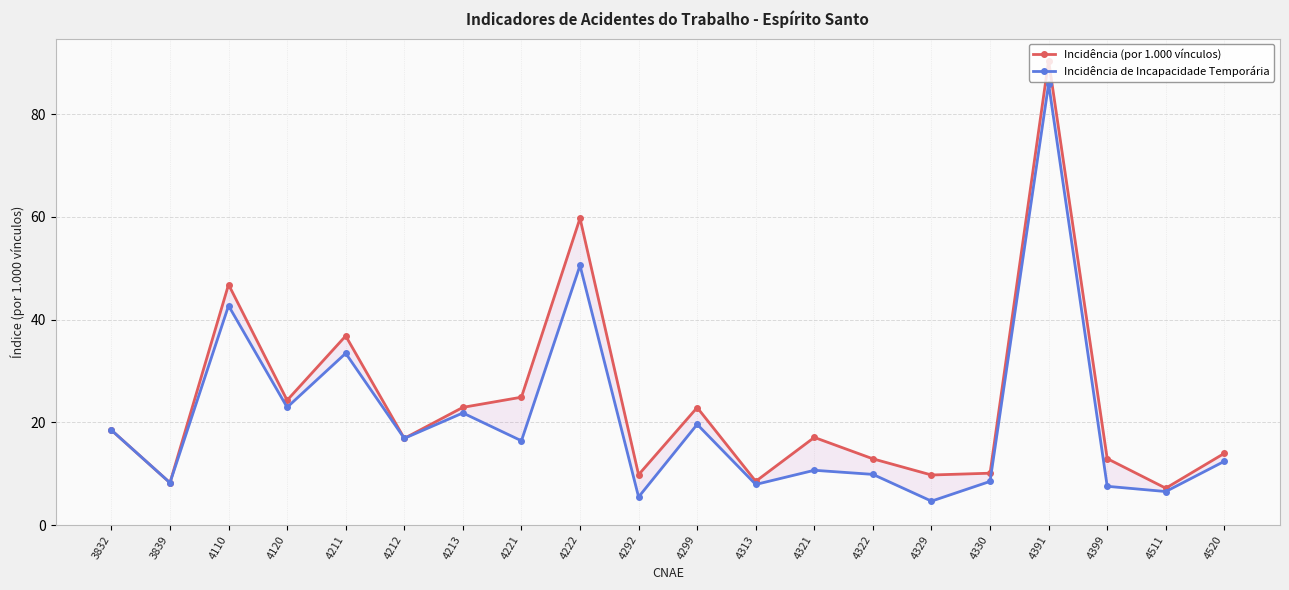

The value of Incidência (por 1.000 vínculos) at 3839 is 8.2. True or false?

True